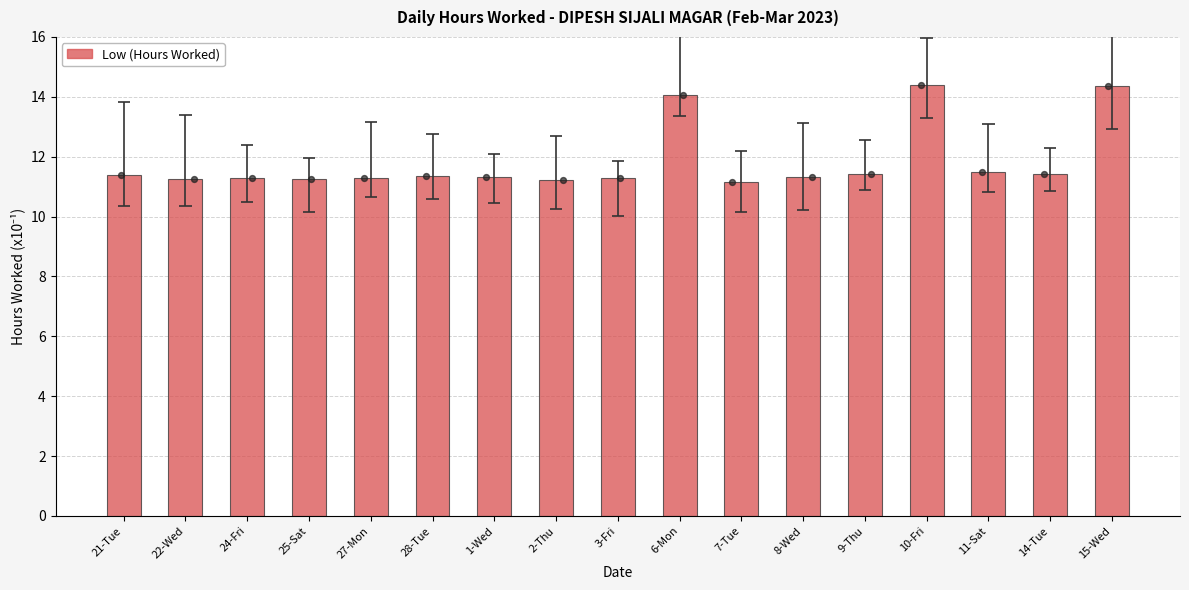

What is the change in value from 27-Mon to 15-Wed?

+3.1